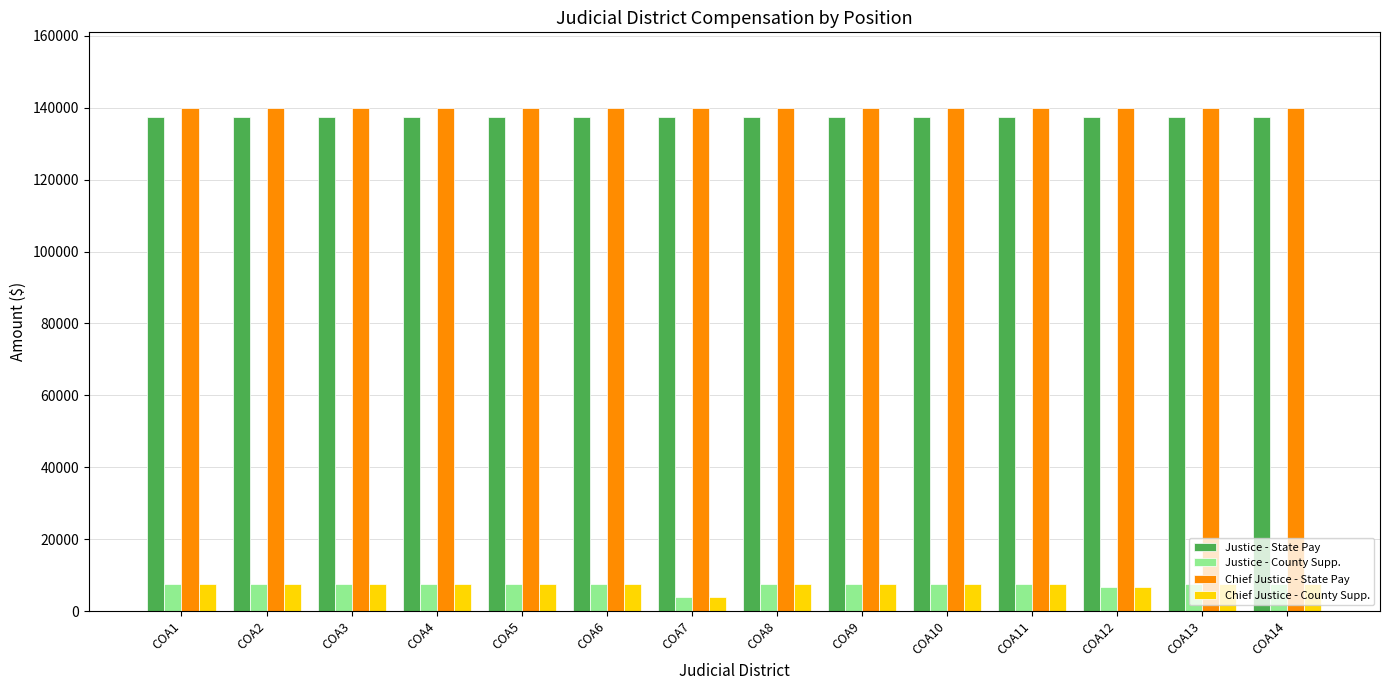

What is the spread (max minus min) of values at COA3?

132500.0